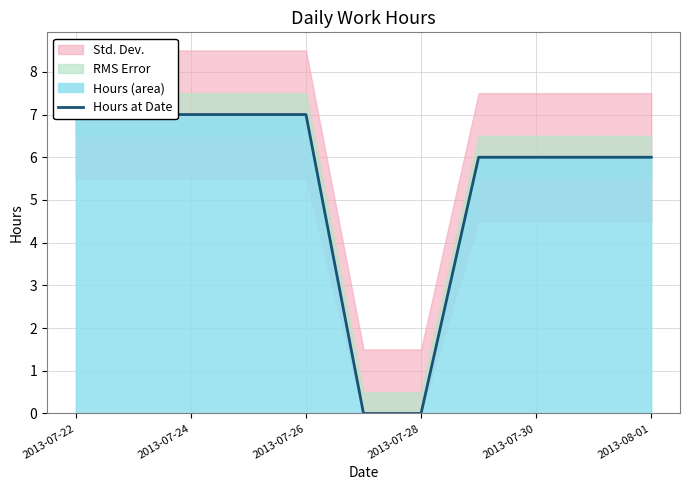

What is the label of the 10th point from the right?

2013-07-24